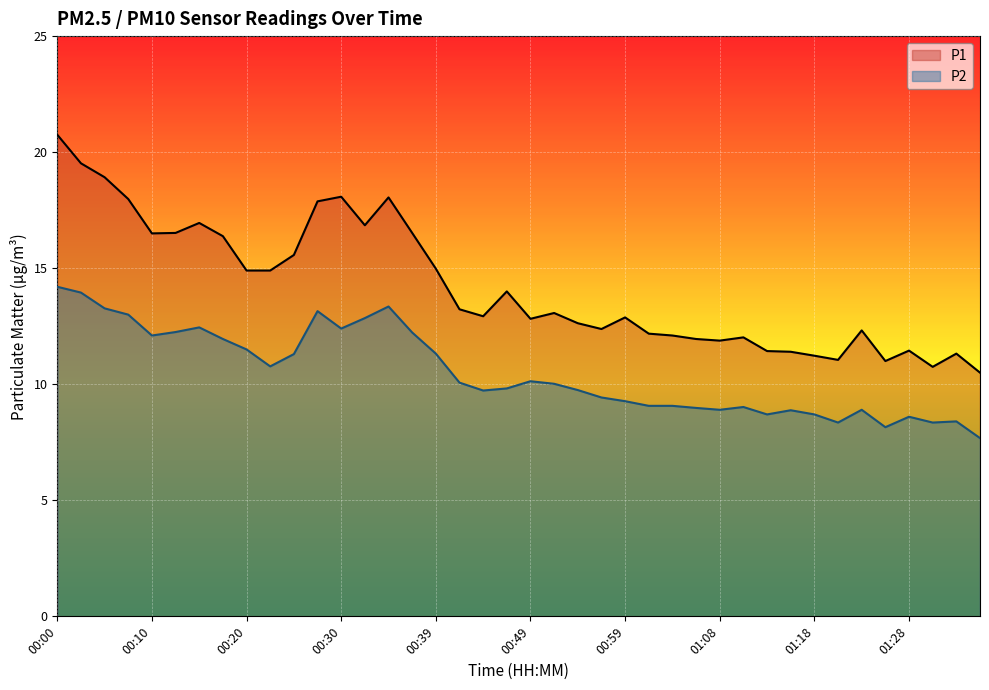

Between 00:00 and 33, which is larger?

00:00